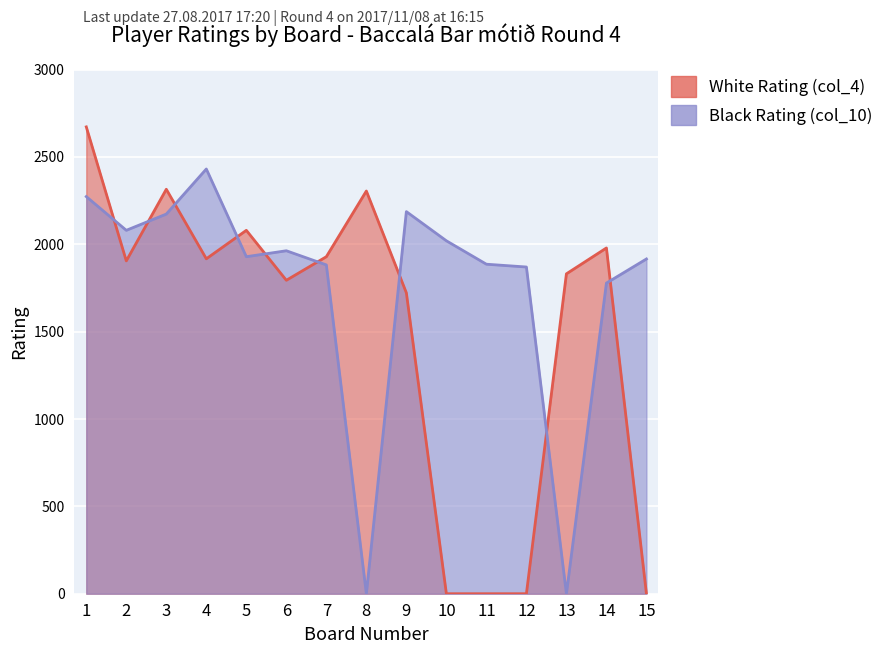

What is the total value across all series at 6?

3757